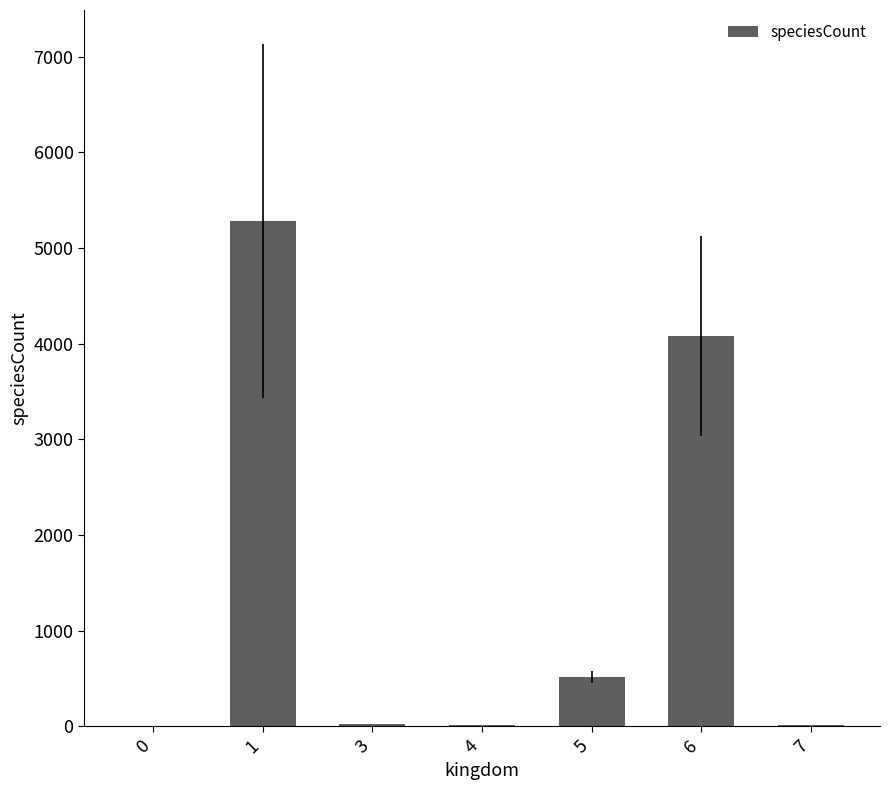

What is the difference between the values at 3 and 7?

14.8